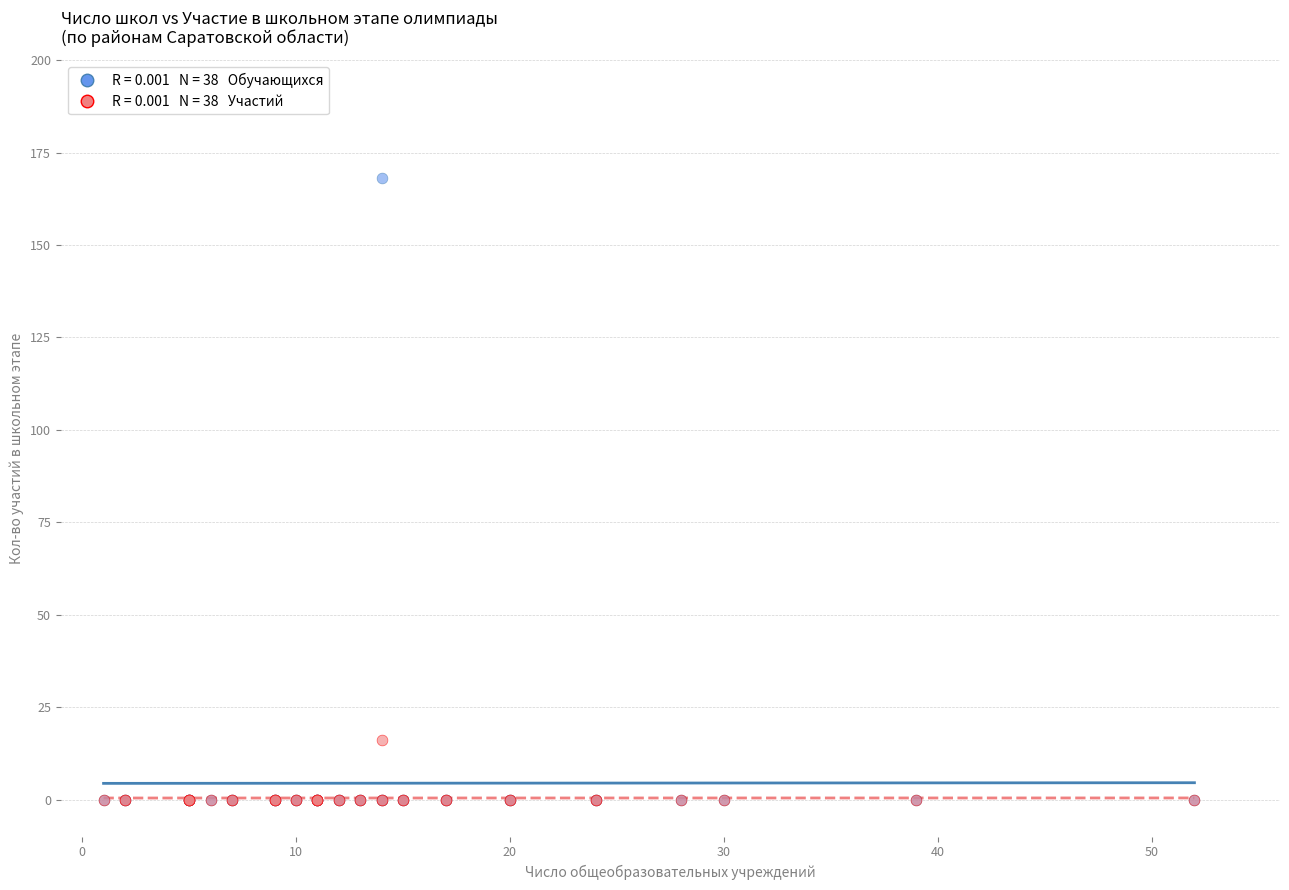

Across all series, what Y value is closest to 84?

16